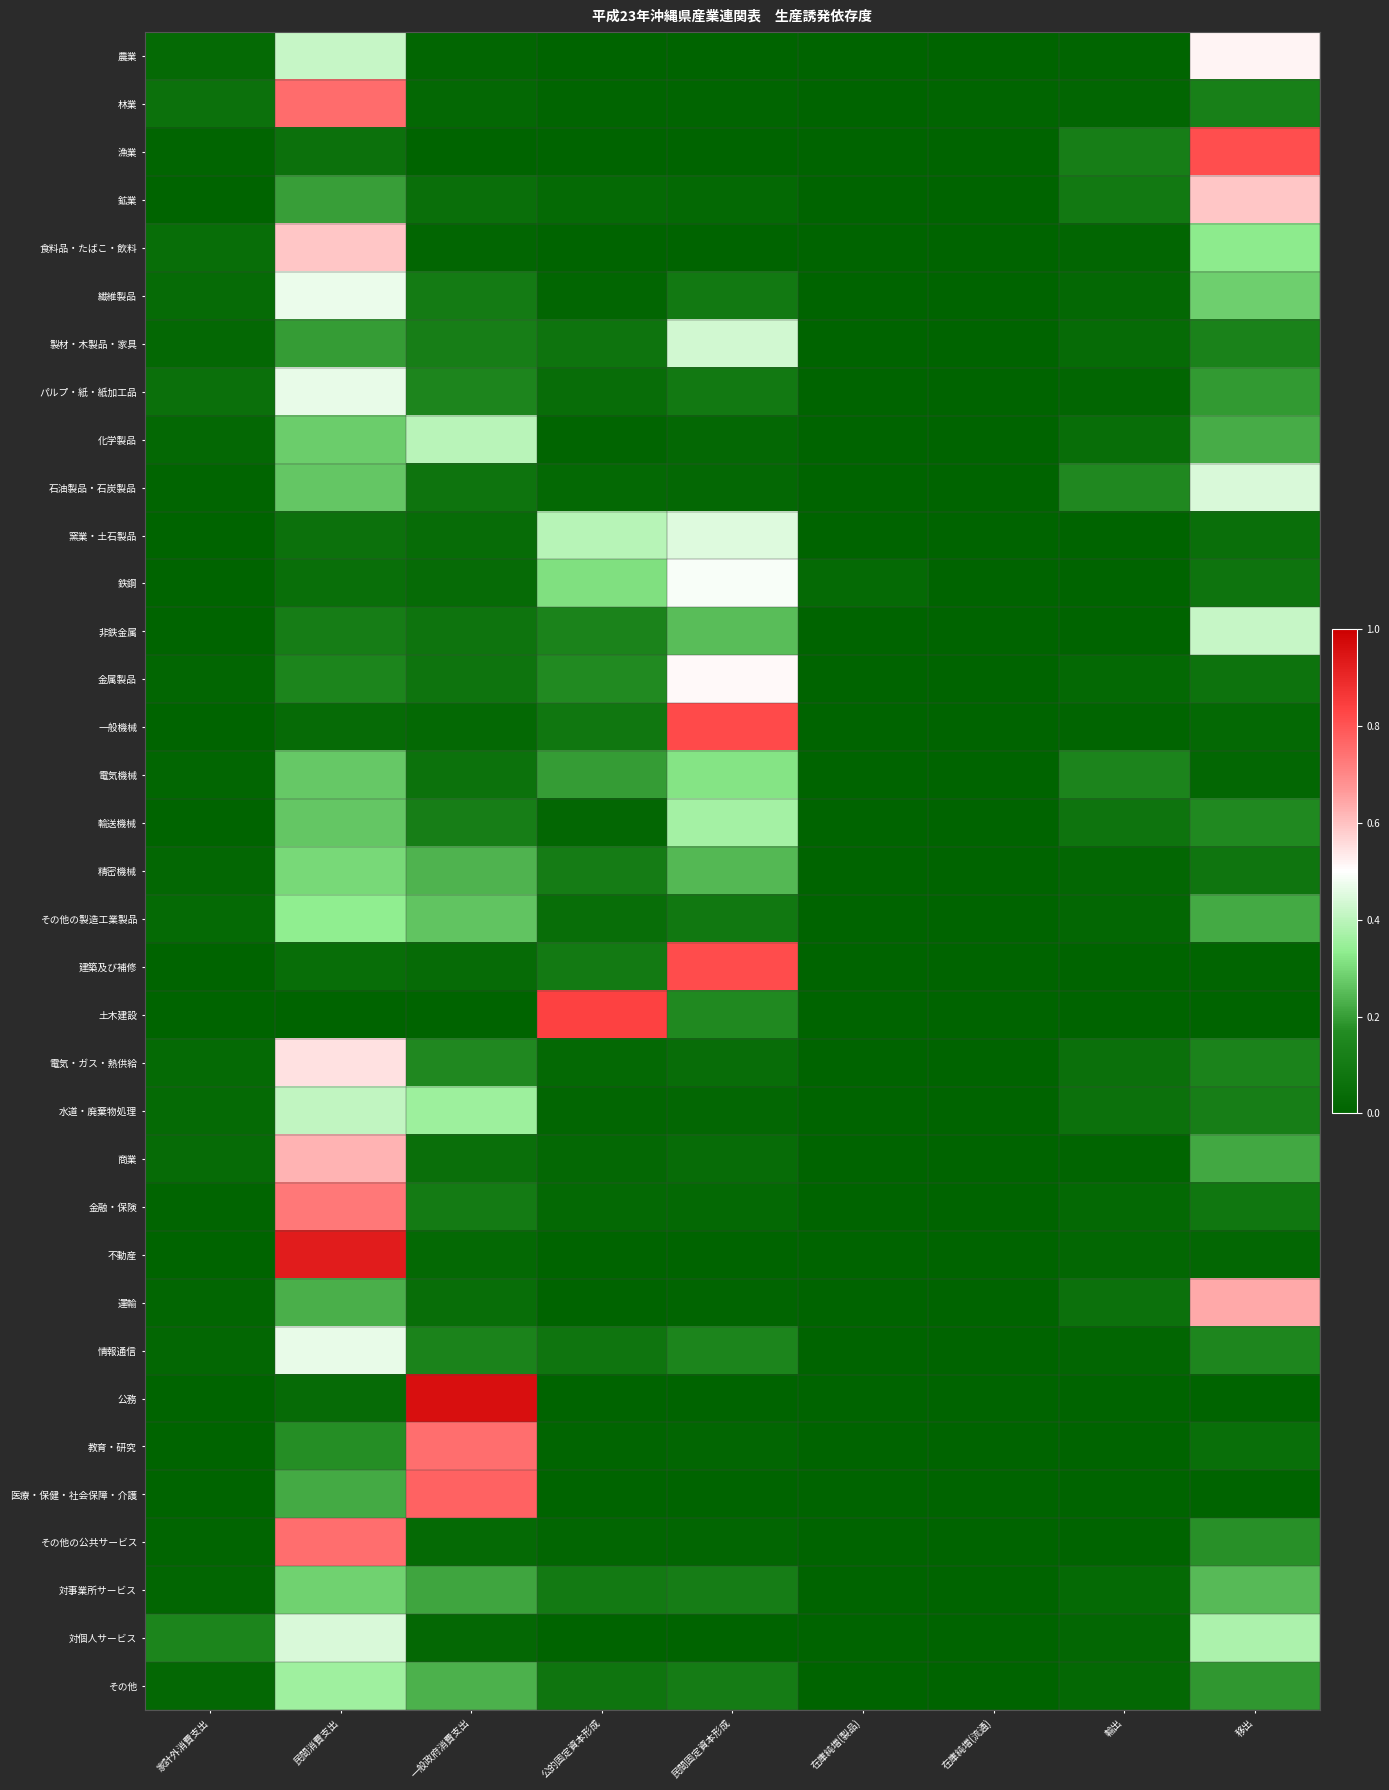

Reading right to left, extract all data points from this chart.

農業: 移出=0.5	輸出=0.0	在庫純増(流通)=0.0	在庫純増(製品)=-0.0	民間固定資本形成=0.0	公的固定資本形成=0.0	一般政府消費支出=0.0	民間消費支出=0.4	家計外消費支出=0.0
林業: 移出=0.1	輸出=0.0	在庫純増(流通)=0.0	在庫純増(製品)=-0.0	民間固定資本形成=0.0	公的固定資本形成=0.0	一般政府消費支出=0.0	民間消費支出=0.8	家計外消費支出=0.1
漁業: 移出=0.8	輸出=0.1	在庫純増(流通)=0.0	在庫純増(製品)=-0.0	民間固定資本形成=0.0	公的固定資本形成=0.0	一般政府消費支出=0.0	民間消費支出=0.1	家計外消費支出=0.0
鉱業: 移出=0.6	輸出=0.1	在庫純増(流通)=-0.0	在庫純増(製品)=0.0	民間固定資本形成=0.0	公的固定資本形成=0.0	一般政府消費支出=0.1	民間消費支出=0.2	家計外消費支出=0.0
食料品・たばこ・飲料: 移出=0.3	輸出=0.0	在庫純増(流通)=0.0	在庫純増(製品)=-0.0	民間固定資本形成=0.0	公的固定資本形成=0.0	一般政府消費支出=0.0	民間消費支出=0.6	家計外消費支出=0.0
繊維製品: 移出=0.3	輸出=0.0	在庫純増(流通)=-0.0	在庫純増(製品)=-0.0	民間固定資本形成=0.1	公的固定資本形成=0.0	一般政府消費支出=0.1	民間消費支出=0.5	家計外消費支出=0.0
製材・木製品・家具: 移出=0.1	輸出=0.0	在庫純増(流通)=0.0	在庫純増(製品)=0.0	民間固定資本形成=0.4	公的固定資本形成=0.1	一般政府消費支出=0.1	民間消費支出=0.2	家計外消費支出=0.0
パルプ・紙・紙加工品: 移出=0.2	輸出=0.0	在庫純増(流通)=-0.0	在庫純増(製品)=-0.0	民間固定資本形成=0.1	公的固定資本形成=0.0	一般政府消費支出=0.1	民間消費支出=0.5	家計外消費支出=0.1
化学製品: 移出=0.2	輸出=0.0	在庫純増(流通)=0.0	在庫純増(製品)=-0.0	民間固定資本形成=0.0	公的固定資本形成=0.0	一般政府消費支出=0.4	民間消費支出=0.3	家計外消費支出=0.0
石油製品・石炭製品: 移出=0.4	輸出=0.2	在庫純増(流通)=0.0	在庫純増(製品)=0.0	民間固定資本形成=0.0	公的固定資本形成=0.0	一般政府消費支出=0.1	民間消費支出=0.3	家計外消費支出=0.0
窯業・土石製品: 移出=0.1	輸出=0.0	在庫純増(流通)=-0.0	在庫純増(製品)=-0.0	民間固定資本形成=0.4	公的固定資本形成=0.4	一般政府消費支出=0.0	民間消費支出=0.1	家計外消費支出=0.0
鉄鋼: 移出=0.1	輸出=0.0	在庫純増(流通)=0.0	在庫純増(製品)=0.0	民間固定資本形成=0.5	公的固定資本形成=0.3	一般政府消費支出=0.0	民間消費支出=0.0	家計外消費支出=0.0
非鉄金属: 移出=0.4	輸出=0.0	在庫純増(流通)=-0.0	在庫純増(製品)=0.0	民間固定資本形成=0.3	公的固定資本形成=0.1	一般政府消費支出=0.1	民間消費支出=0.1	家計外消費支出=0.0
金属製品: 移出=0.1	輸出=0.0	在庫純増(流通)=0.0	在庫純増(製品)=0.0	民間固定資本形成=0.5	公的固定資本形成=0.2	一般政府消費支出=0.1	民間消費支出=0.1	家計外消費支出=0.0
一般機械: 移出=0.0	輸出=0.0	在庫純増(流通)=0.0	在庫純増(製品)=0.0	民間固定資本形成=0.8	公的固定資本形成=0.1	一般政府消費支出=0.0	民間消費支出=0.0	家計外消費支出=0.0
電気機械: 移出=0.0	輸出=0.1	在庫純増(流通)=-0.0	在庫純増(製品)=-0.0	民間固定資本形成=0.3	公的固定資本形成=0.2	一般政府消費支出=0.1	民間消費支出=0.3	家計外消費支出=0.0
輸送機械: 移出=0.2	輸出=0.1	在庫純増(流通)=-0.0	在庫純増(製品)=-0.0	民間固定資本形成=0.4	公的固定資本形成=0.0	一般政府消費支出=0.1	民間消費支出=0.3	家計外消費支出=0.0
精密機械: 移出=0.1	輸出=0.0	在庫純増(流通)=0.0	在庫純増(製品)=0.0	民間固定資本形成=0.2	公的固定資本形成=0.1	一般政府消費支出=0.2	民間消費支出=0.3	家計外消費支出=0.0
その他の製造工業製品: 移出=0.2	輸出=0.0	在庫純増(流通)=-0.0	在庫純増(製品)=0.0	民間固定資本形成=0.1	公的固定資本形成=0.0	一般政府消費支出=0.3	民間消費支出=0.3	家計外消費支出=0.0
建築及び補修: 移出=0.0	輸出=0.0	在庫純増(流通)=0.0	在庫純増(製品)=0.0	民間固定資本形成=0.8	公的固定資本形成=0.1	一般政府消費支出=0.0	民間消費支出=0.0	家計外消費支出=0.0
土木建設: 移出=0.0	輸出=0.0	在庫純増(流通)=0.0	在庫純増(製品)=0.0	民間固定資本形成=0.2	公的固定資本形成=0.8	一般政府消費支出=0.0	民間消費支出=0.0	家計外消費支出=0.0
電気・ガス・熱供給: 移出=0.1	輸出=0.1	在庫純増(流通)=0.0	在庫純増(製品)=0.0	民間固定資本形成=0.0	公的固定資本形成=0.0	一般政府消費支出=0.2	民間消費支出=0.6	家計外消費支出=0.0
水道・廃棄物処理: 移出=0.1	輸出=0.1	在庫純増(流通)=0.0	在庫純増(製品)=-0.0	民間固定資本形成=0.0	公的固定資本形成=0.0	一般政府消費支出=0.4	民間消費支出=0.4	家計外消費支出=0.0
商業: 移出=0.2	輸出=0.0	在庫純増(流通)=0.0	在庫純増(製品)=-0.0	民間固定資本形成=0.0	公的固定資本形成=0.0	一般政府消費支出=0.1	民間消費支出=0.6	家計外消費支出=0.0
金融・保険: 移出=0.1	輸出=0.0	在庫純増(流通)=0.0	在庫純増(製品)=-0.0	民間固定資本形成=0.0	公的固定資本形成=0.0	一般政府消費支出=0.1	民間消費支出=0.7	家計外消費支出=0.0
不動産: 移出=0.0	輸出=0.0	在庫純増(流通)=0.0	在庫純増(製品)=-0.0	民間固定資本形成=0.0	公的固定資本形成=0.0	一般政府消費支出=0.0	民間消費支出=0.9	家計外消費支出=0.0
運輸: 移出=0.6	輸出=0.1	在庫純増(流通)=0.0	在庫純増(製品)=-0.0	民間固定資本形成=0.0	公的固定資本形成=0.0	一般政府消費支出=0.0	民間消費支出=0.2	家計外消費支出=0.0
情報通信: 移出=0.2	輸出=0.0	在庫純増(流通)=-0.0	在庫純増(製品)=-0.0	民間固定資本形成=0.1	公的固定資本形成=0.1	一般政府消費支出=0.1	民間消費支出=0.5	家計外消費支出=0.0
公務: 移出=0.0	輸出=0.0	在庫純増(流通)=0.0	在庫純増(製品)=-0.0	民間固定資本形成=0.0	公的固定資本形成=0.0	一般政府消費支出=1.0	民間消費支出=0.0	家計外消費支出=0.0
教育・研究: 移出=0.0	輸出=0.0	在庫純増(流通)=0.0	在庫純増(製品)=0.0	民間固定資本形成=0.0	公的固定資本形成=0.0	一般政府消費支出=0.7	民間消費支出=0.2	家計外消費支出=0.0
医療・保健・社会保障・介護: 移出=0.0	輸出=0.0	在庫純増(流通)=0.0	在庫純増(製品)=-0.0	民間固定資本形成=0.0	公的固定資本形成=0.0	一般政府消費支出=0.8	民間消費支出=0.2	家計外消費支出=0.0
その他の公共サービス: 移出=0.2	輸出=0.0	在庫純増(流通)=0.0	在庫純増(製品)=-0.0	民間固定資本形成=0.0	公的固定資本形成=0.0	一般政府消費支出=0.0	民間消費支出=0.7	家計外消費支出=0.0
対事業所サービス: 移出=0.2	輸出=0.0	在庫純増(流通)=0.0	在庫純増(製品)=-0.0	民間固定資本形成=0.1	公的固定資本形成=0.1	一般政府消費支出=0.2	民間消費支出=0.3	家計外消費支出=0.0
対個人サービス: 移出=0.4	輸出=0.0	在庫純増(流通)=0.0	在庫純増(製品)=-0.0	民間固定資本形成=0.0	公的固定資本形成=0.0	一般政府消費支出=0.0	民間消費支出=0.4	家計外消費支出=0.1
その他: 移出=0.2	輸出=0.0	在庫純増(流通)=0.0	在庫純増(製品)=-0.0	民間固定資本形成=0.1	公的固定資本形成=0.1	一般政府消費支出=0.2	民間消費支出=0.4	家計外消費支出=0.0